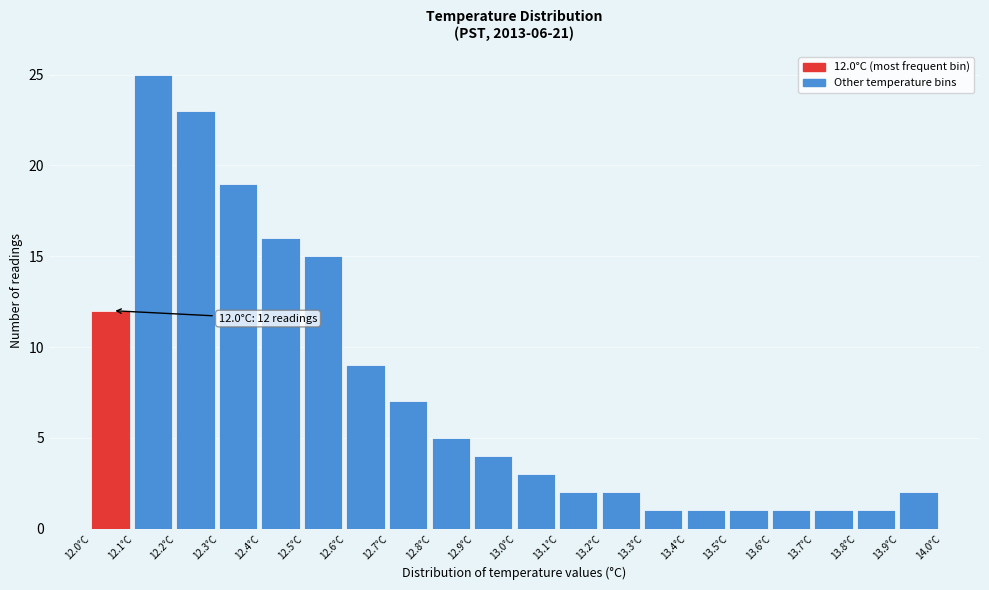

Over which range of the x-axis is the bar tallest?

12.1 to 12.2